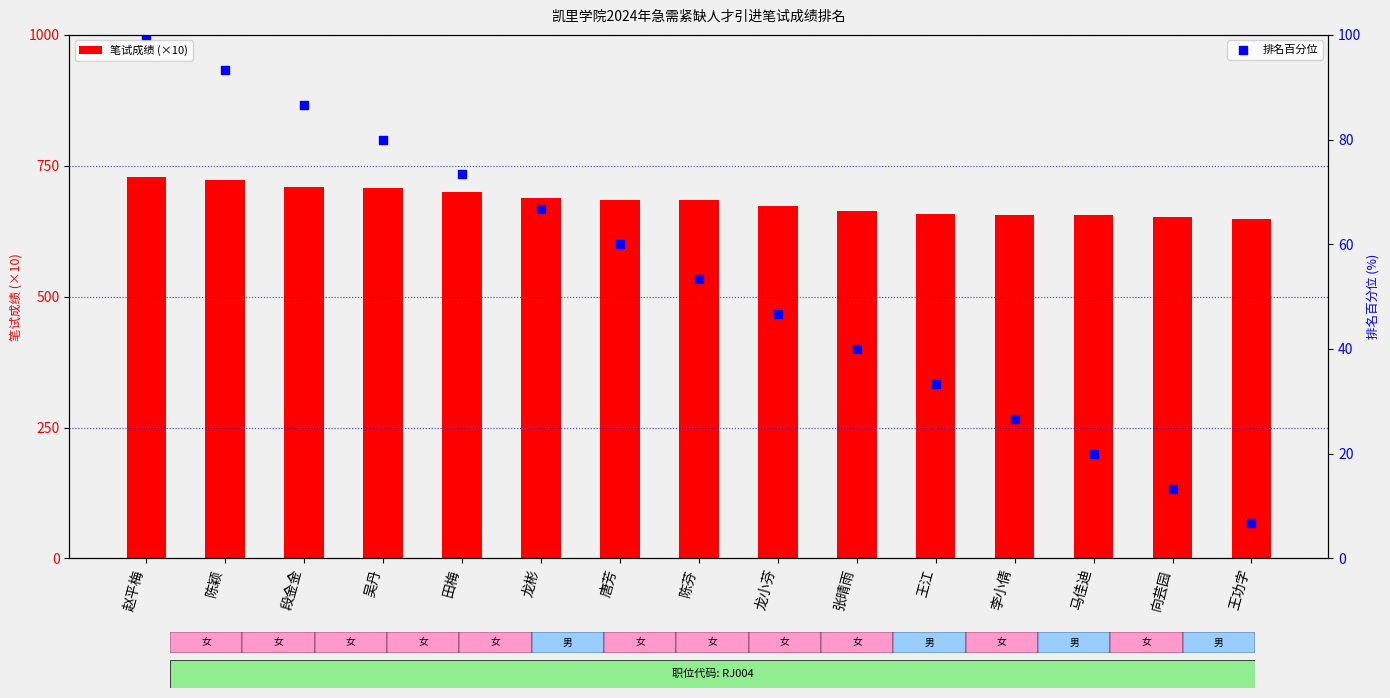

At how many categories does at least one series exceed 118?

15